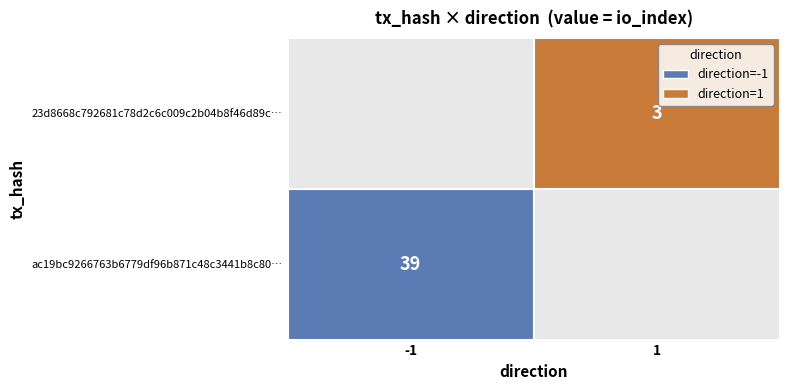

How many series are shown in this chart?

2